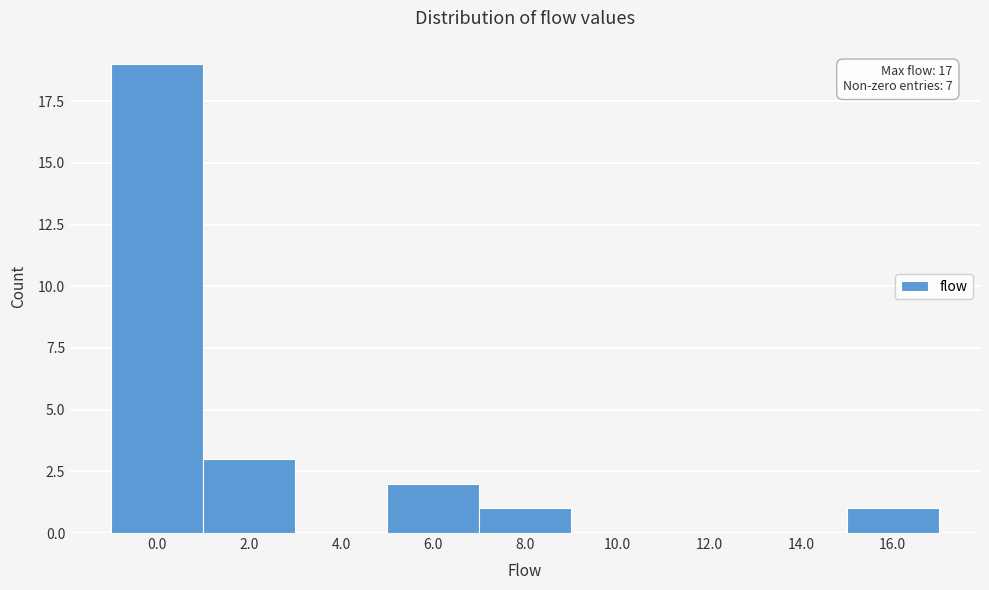

Reading left to right, extract all data points from this chart.

0.0=19	2.0=3	4.0=0	6.0=2	8.0=1	10.0=0	12.0=0	14.0=0	16.0=1